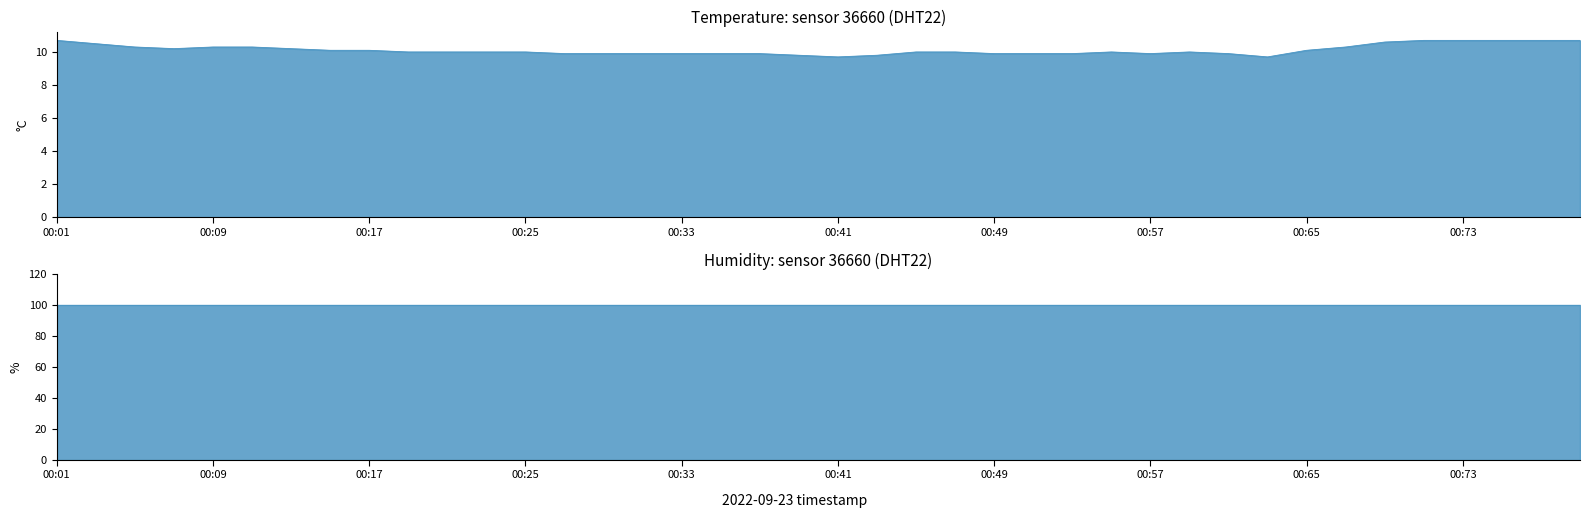

Which series has the largest total across all categories?

humidity